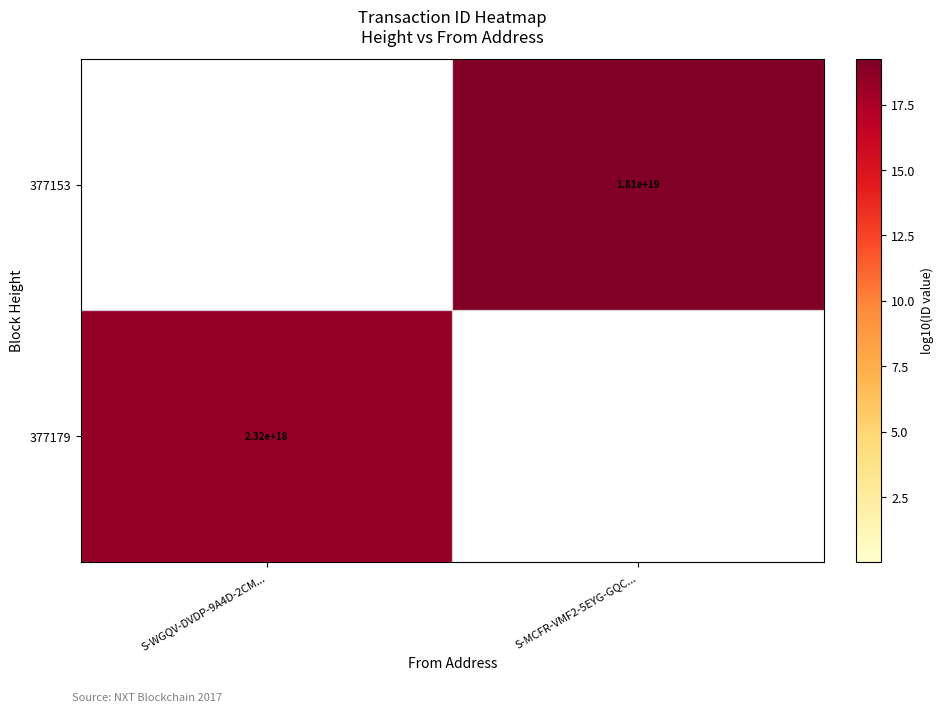

The value of 377153 at S-MCFR-VMF2-5EYG-GQC... is 18100000000000000000. True or false?

True